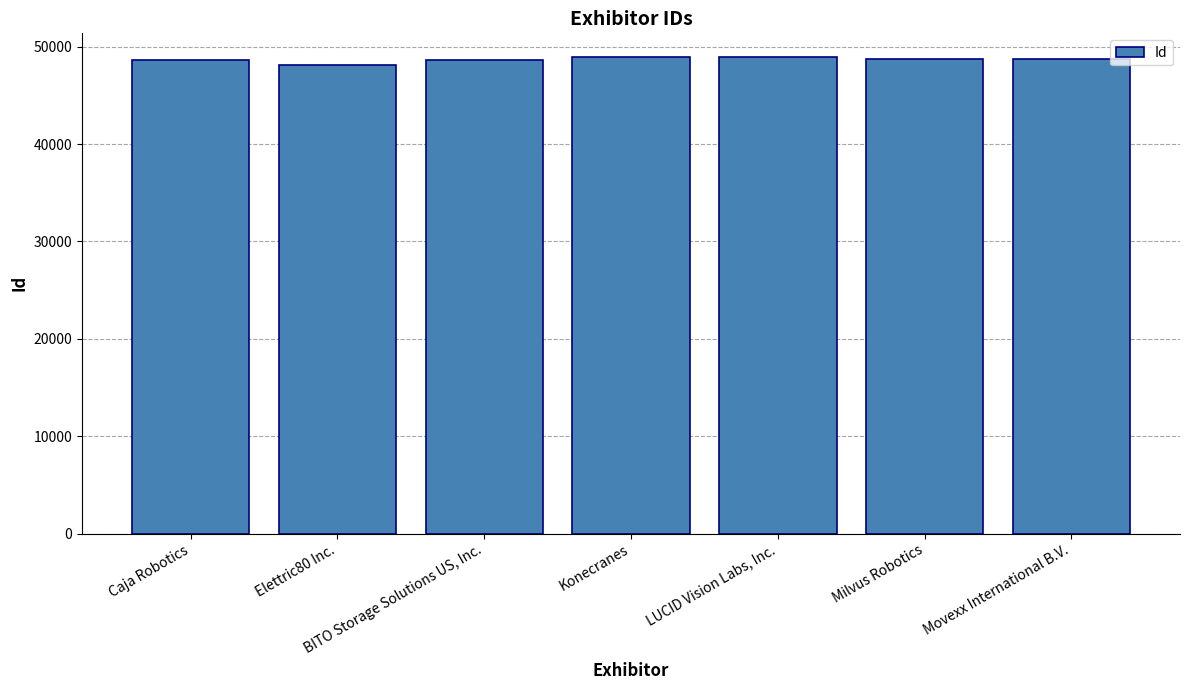

What is the label of the 7th bar from the left?

Movexx International B.V.